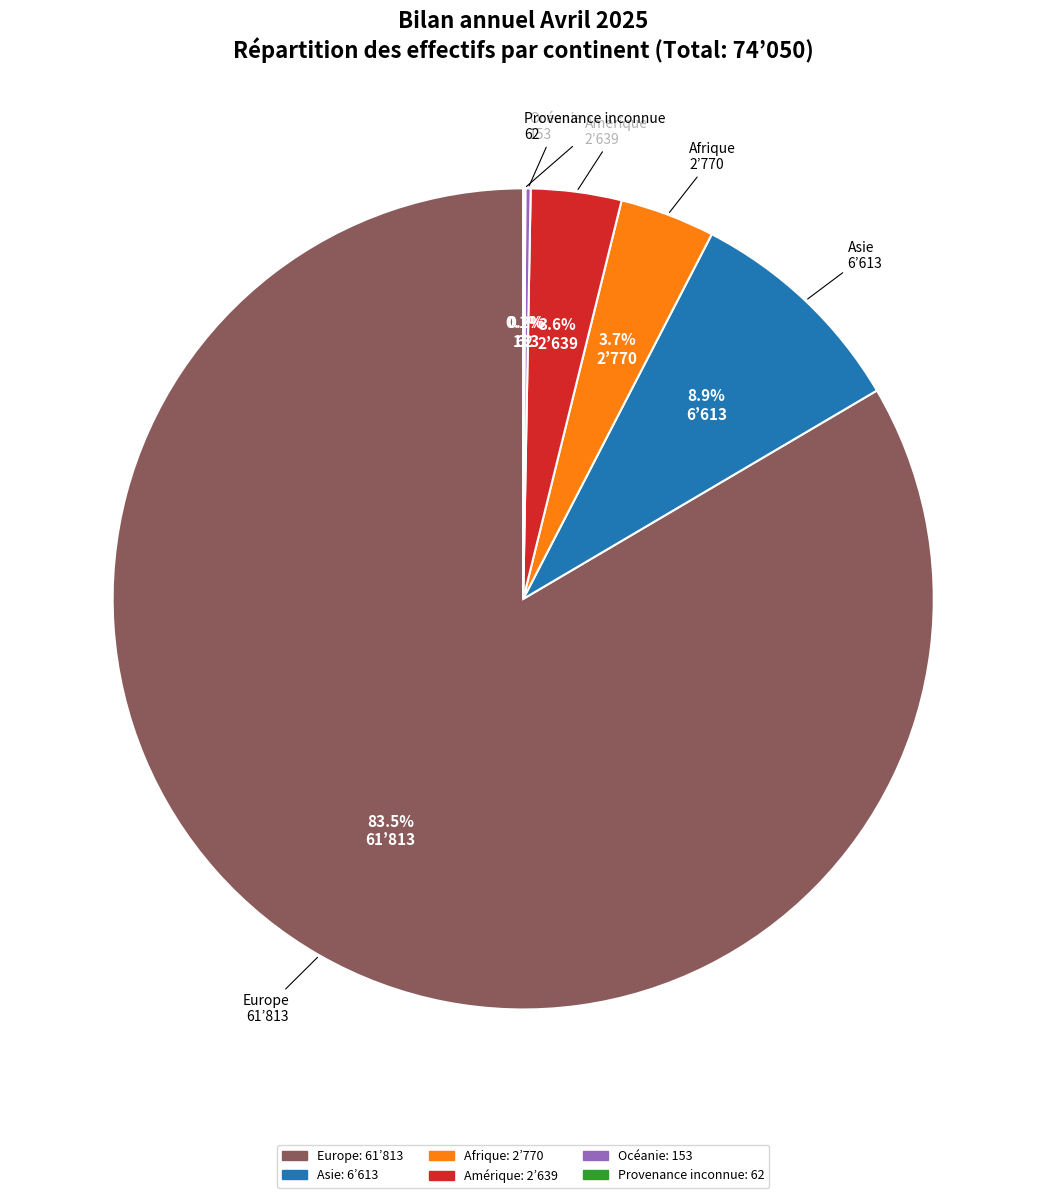

Approximately how many times larger is the value at Afrique compared to Asie?

0.4